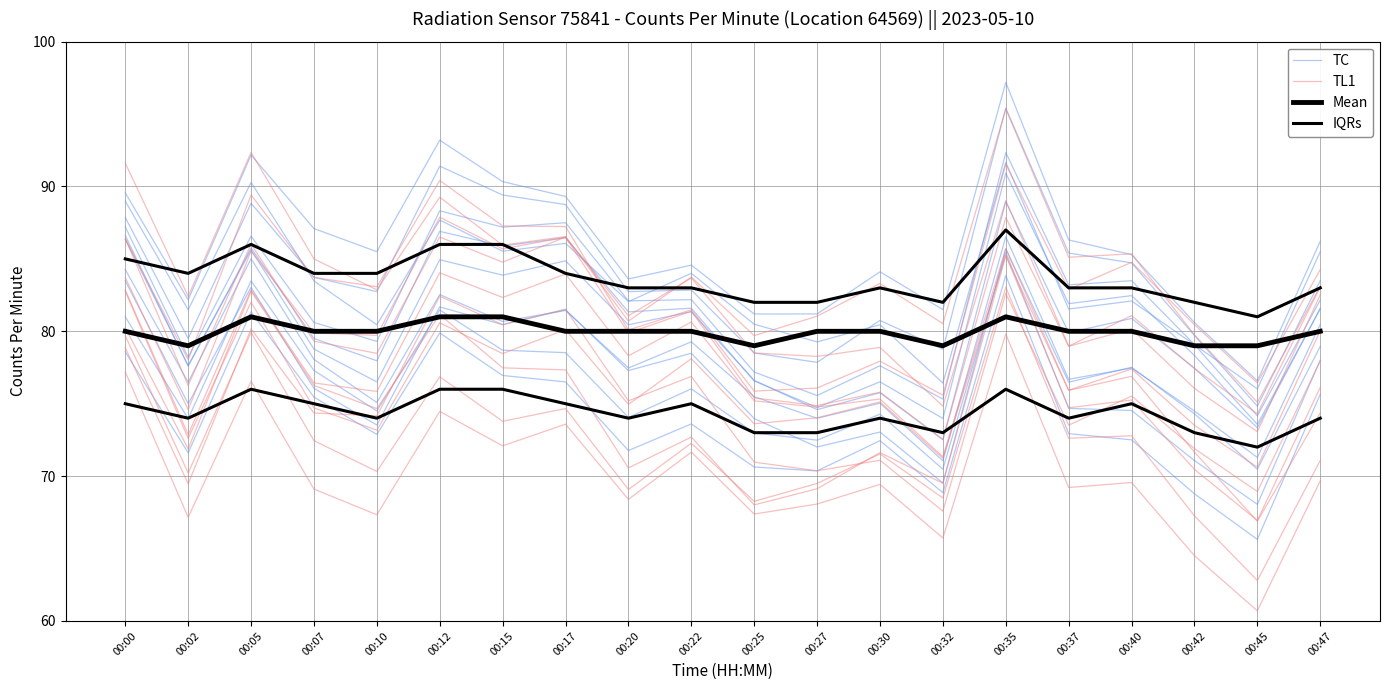

How many lines are shown in the chart?

4